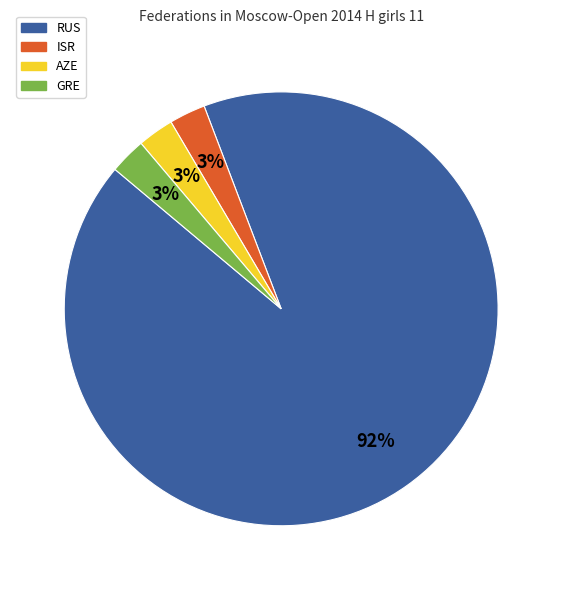

How many slices are in this pie chart?

4